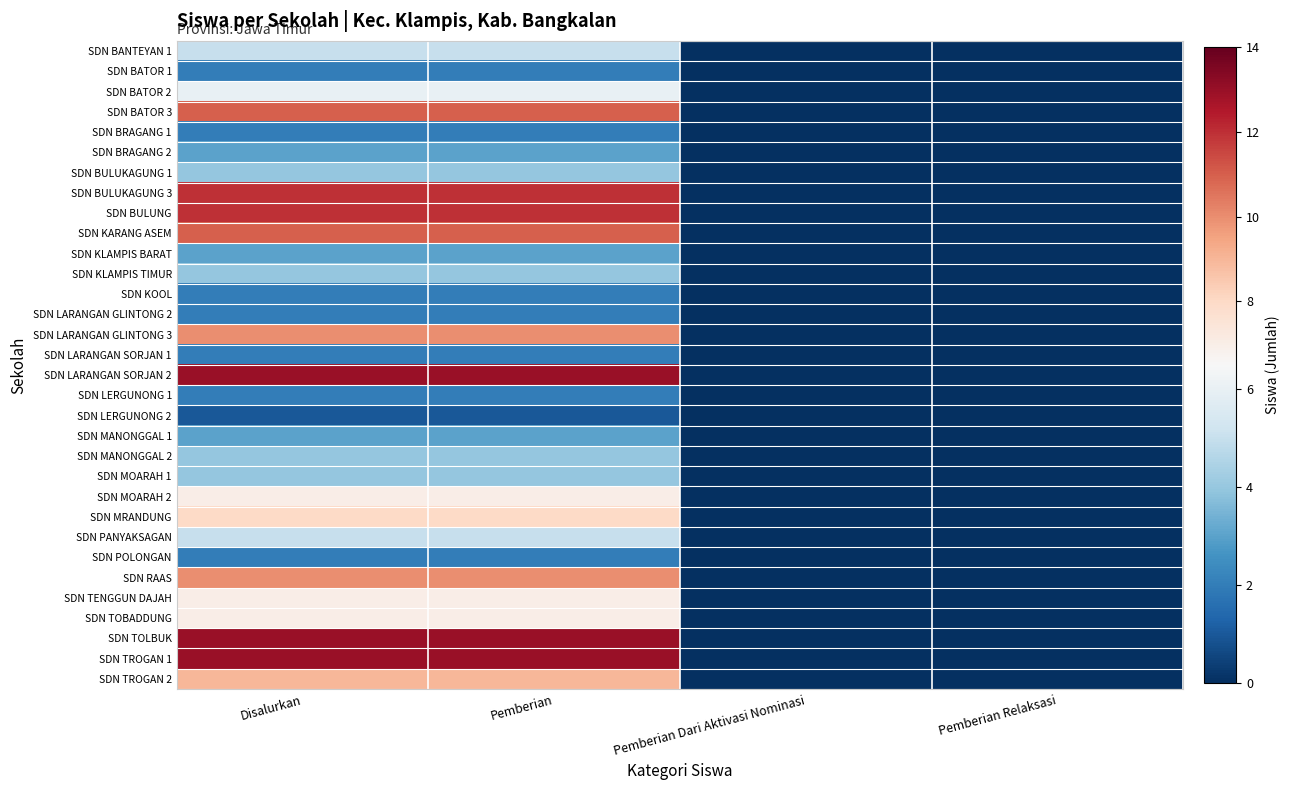

Which series has the widest spread of values?

SDN LARANGAN SORJAN 2